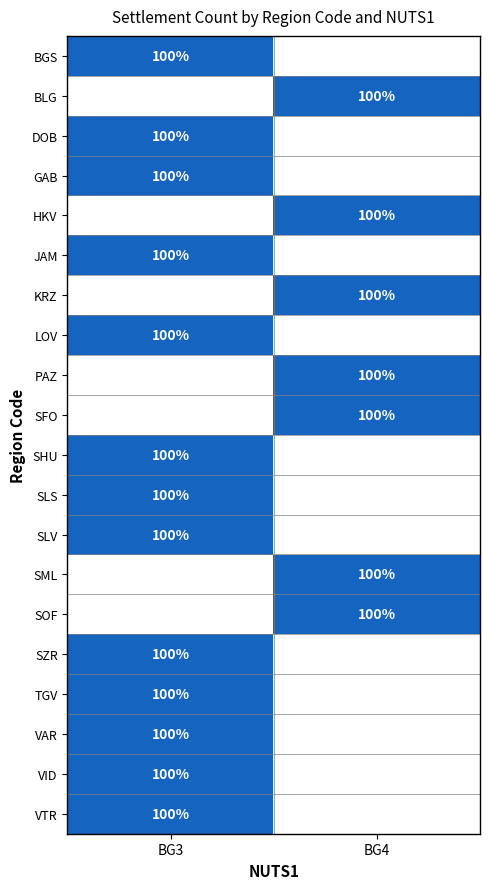

The SHU series shows 158 at BG3. True or false?

False